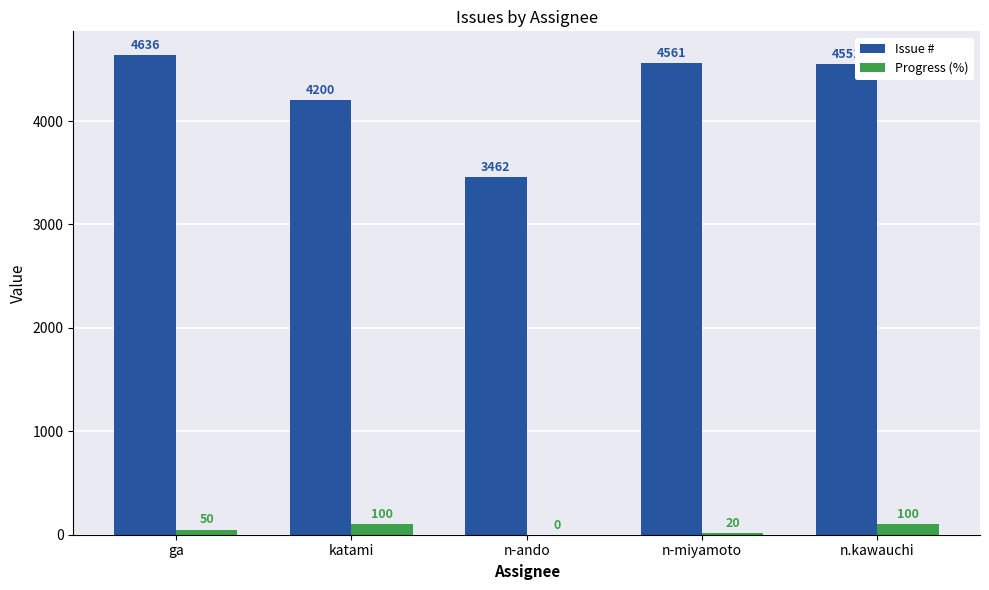

Which series changed the most between katami and n-ando?

Issue #